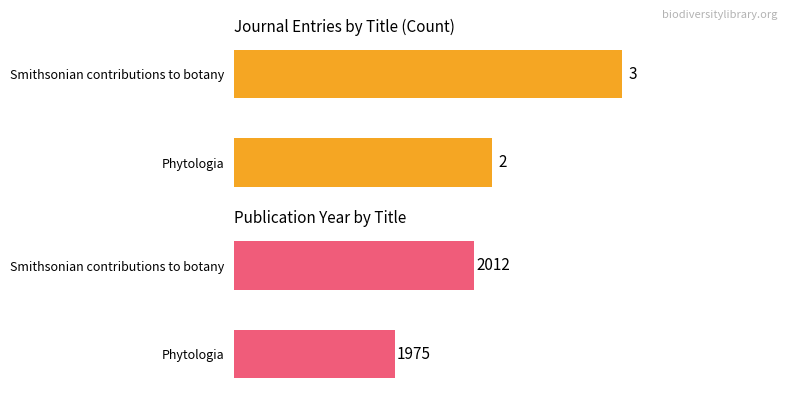

Rank the series by their maximum value, from highest to lowest.

Publication Year, Count per Title